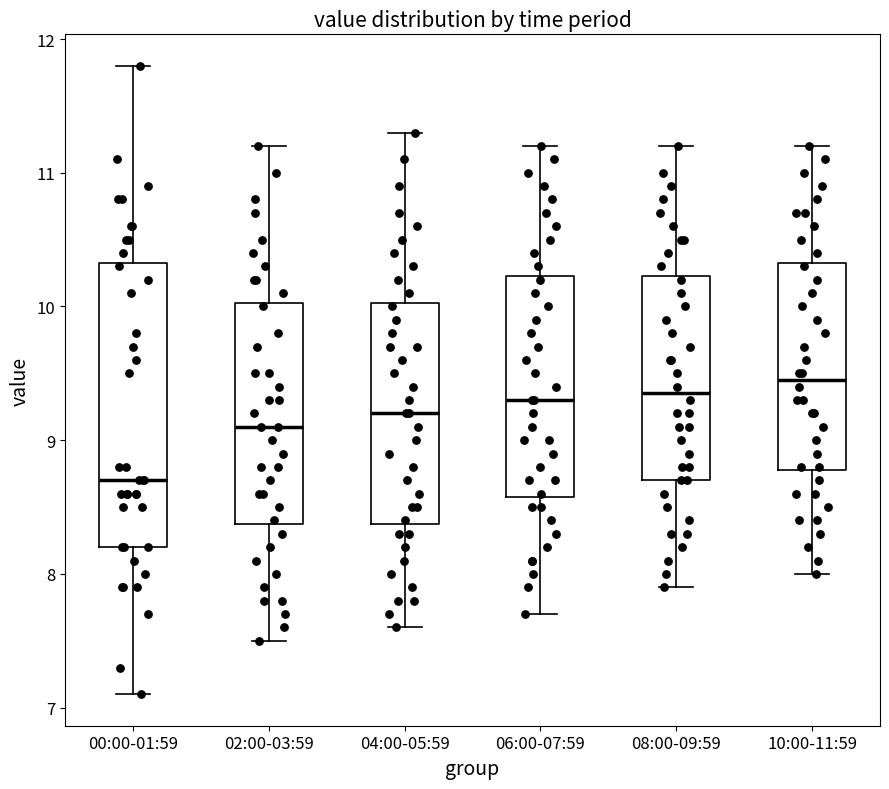

Reading left to right, read every box against the y-axis: the position of its median line, the range the box covers, and the ends of its whiskers. The values are not printed on the chart, so give them approximately, as read against the axis.

00:00-01:59: median 8.7, box 8.2 to 10.3, whiskers 7.1 to 11.8
02:00-03:59: median 9.1, box 8.4 to 10.0, whiskers 7.5 to 11.2
04:00-05:59: median 9.2, box 8.4 to 10.0, whiskers 7.6 to 11.3
06:00-07:59: median 9.3, box 8.6 to 10.2, whiskers 7.7 to 11.2
08:00-09:59: median 9.4, box 8.7 to 10.2, whiskers 7.9 to 11.2
10:00-11:59: median 9.5, box 8.8 to 10.3, whiskers 8.0 to 11.2